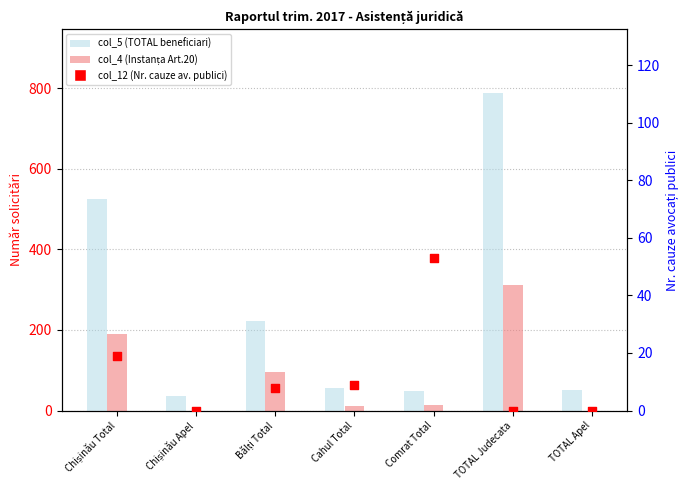

What are all the series names shown in the legend?

col_5 (TOTAL beneficiari), col_4 (Instanța Art.20), col_12 (Nr. cauze av. publici)